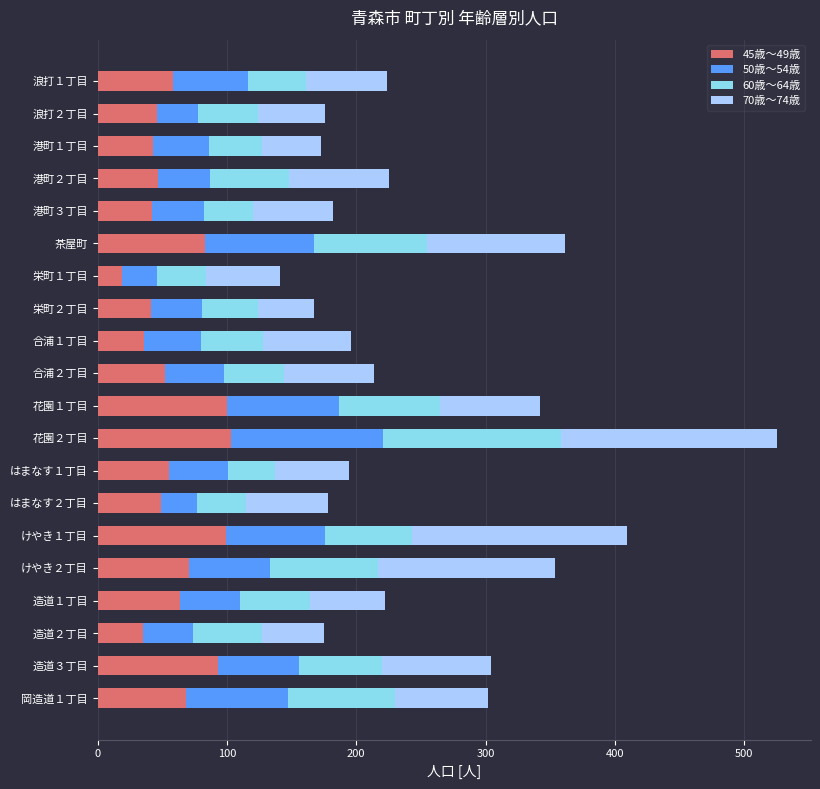

What is the total value across all series at 茶屋町?

361